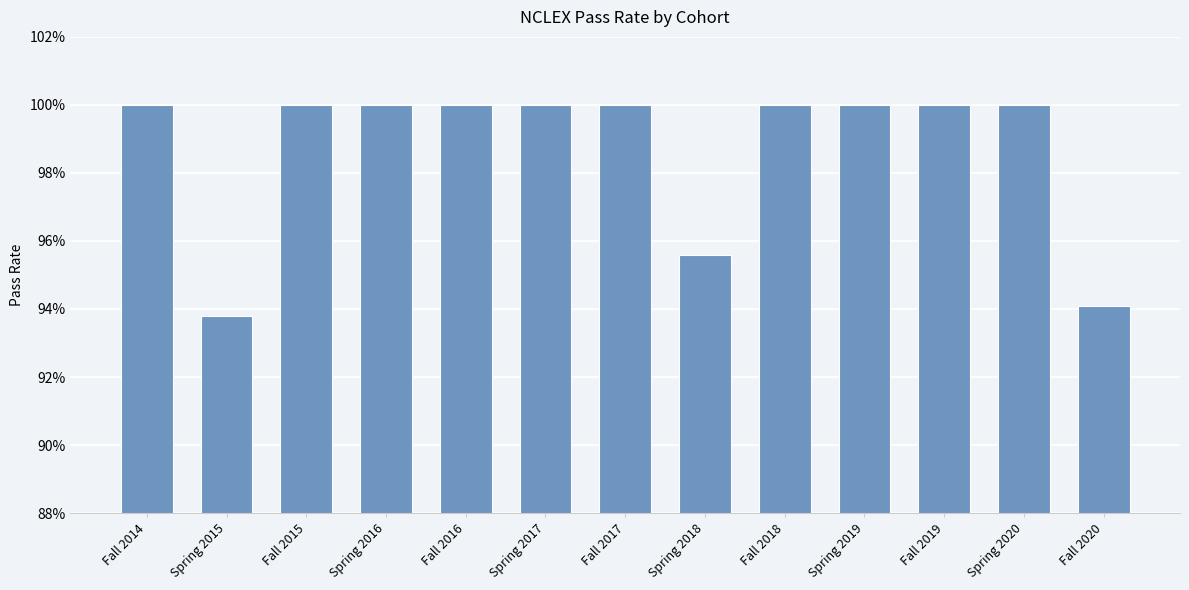

Approximately how many times larger is the value at Fall 2015 compared to Spring 2016?

1.0